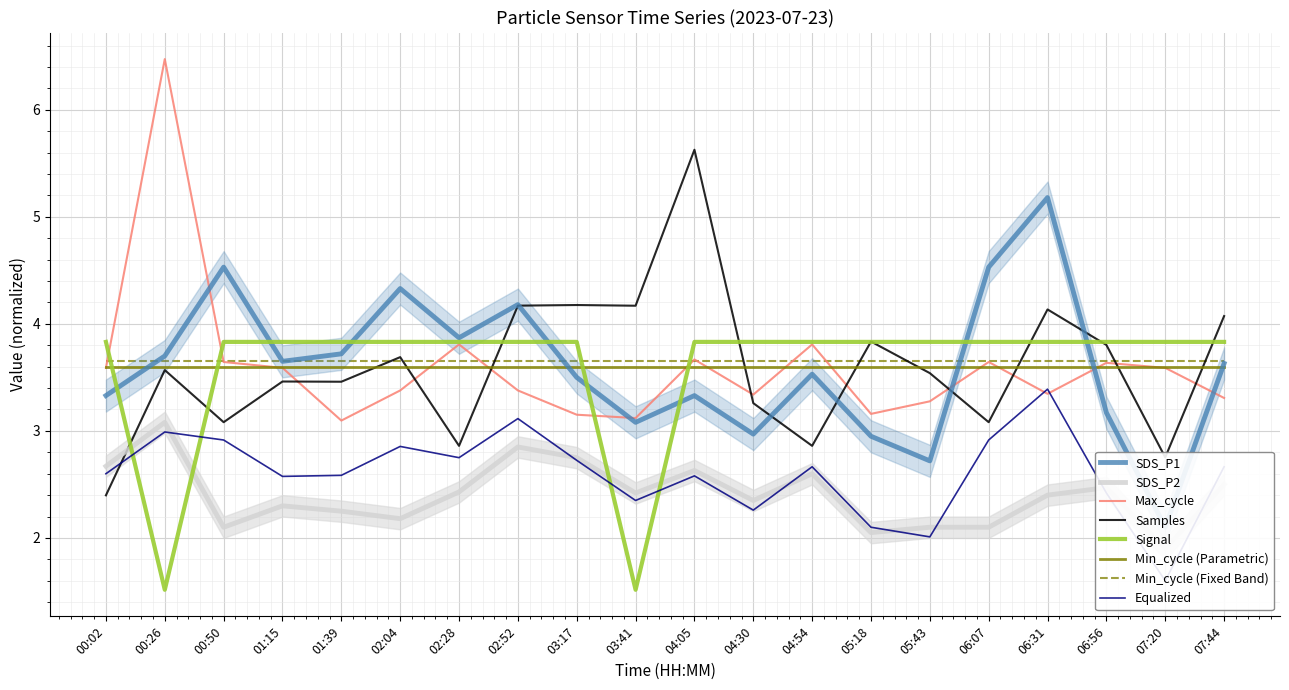

Where is the first local maximum for Samples?

00:26